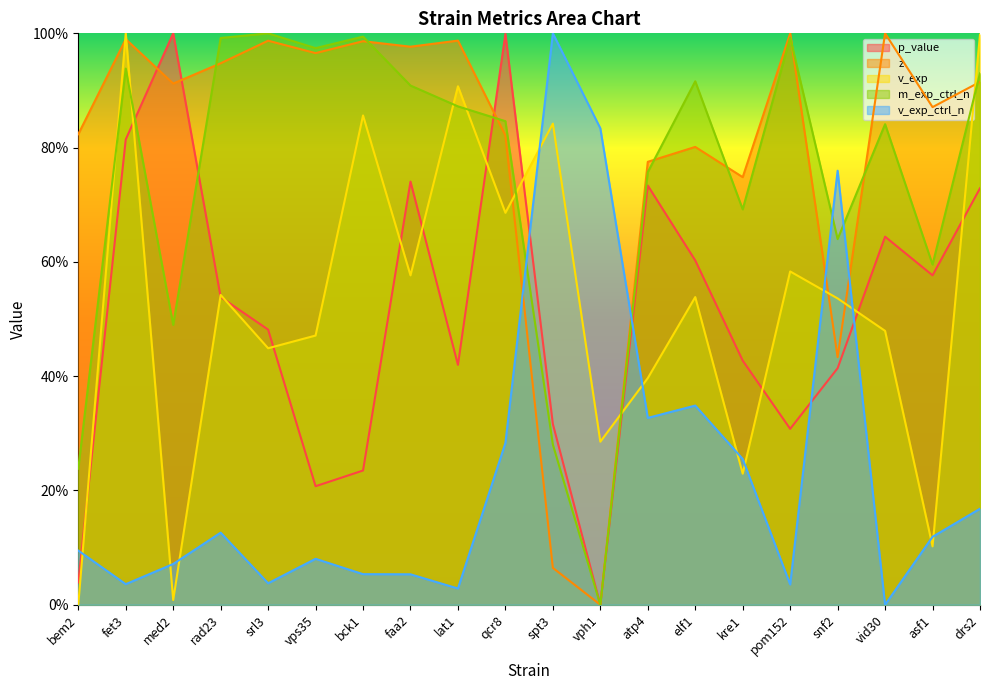

Is it true that v_exp_ctrl_n equals 0.1 at faa2?

False